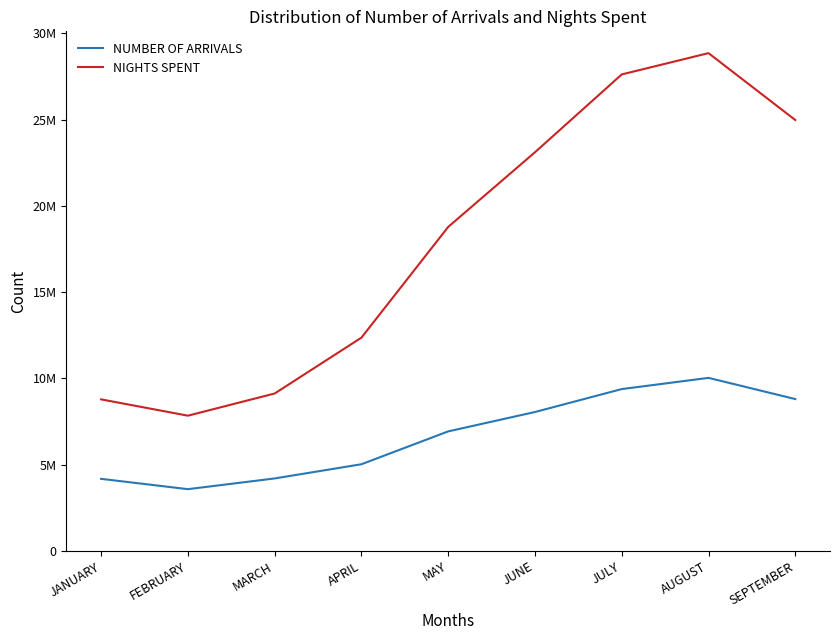

Which category has the lowest value in the NUMBER OF ARRIVALS series?

FEBRUARY